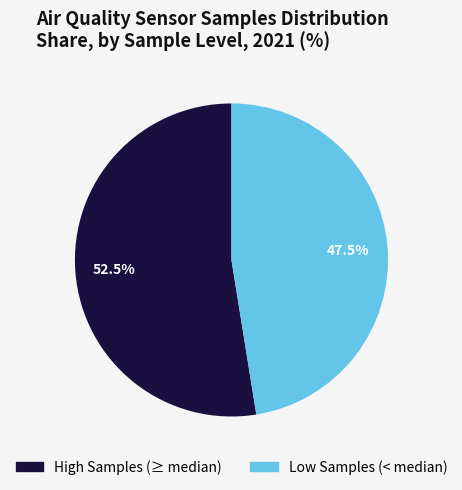

Is there any slice that represents more than half of the pie?

Yes